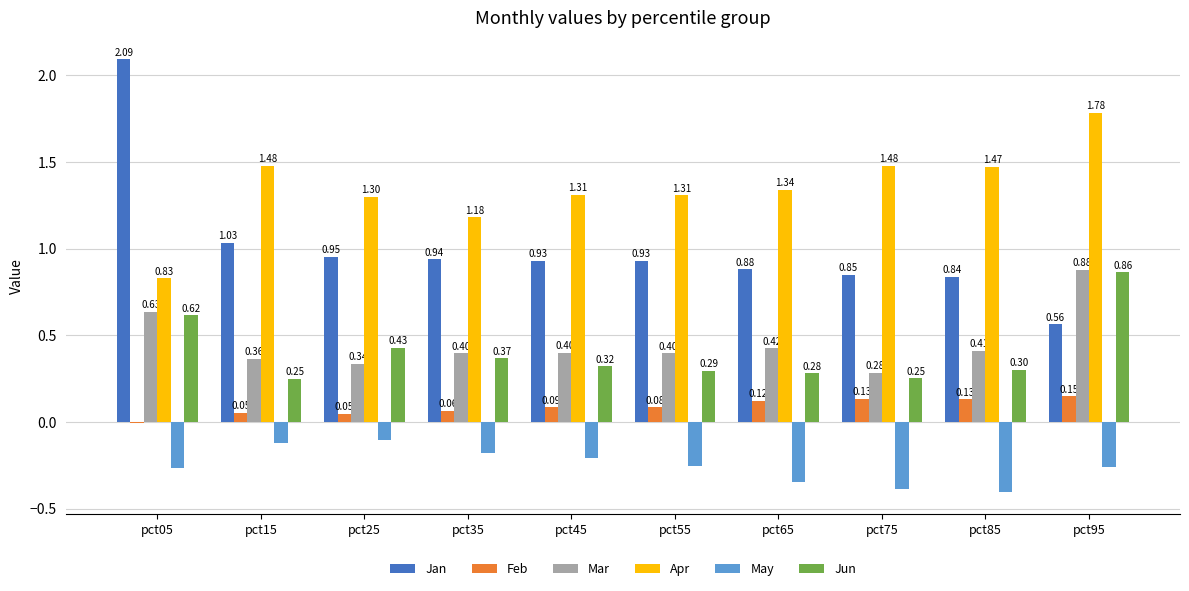

How many categories are shown in the chart?

10